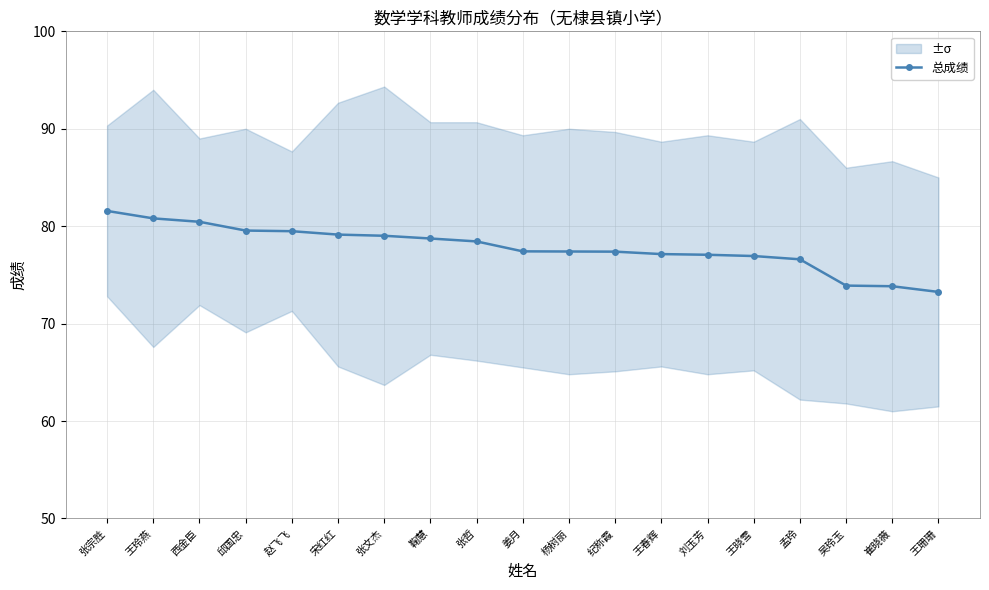

Is it true that 总成绩 equals 77.4 at 杨树丽?

True